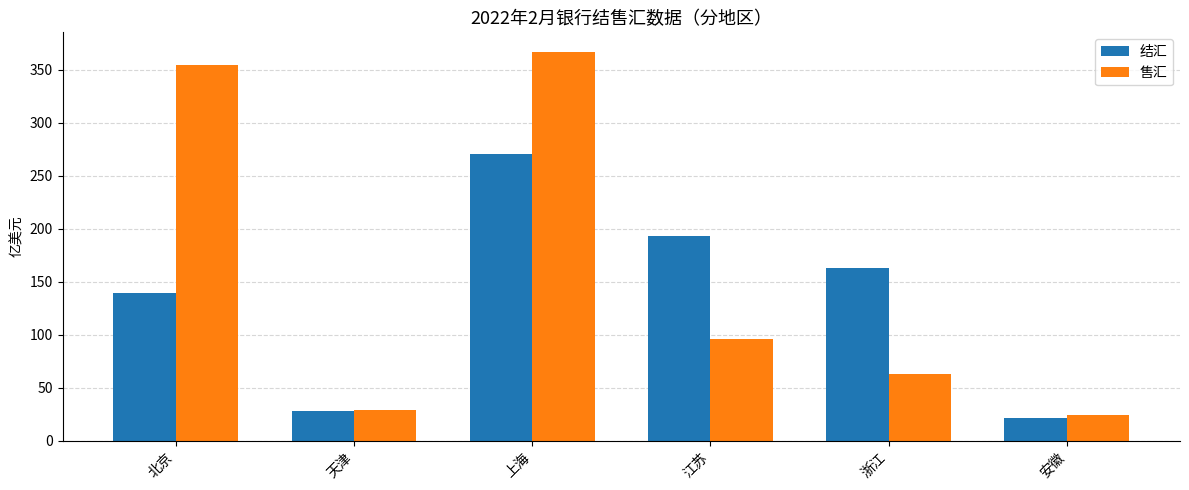

Does the chart contain stacked bars?

No